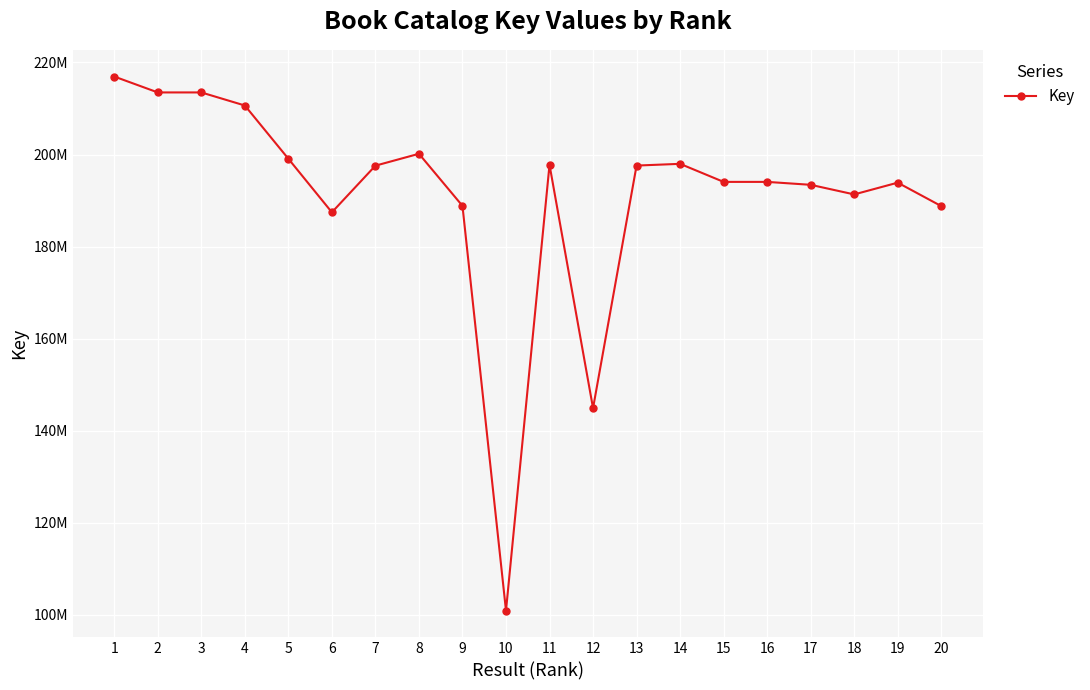

How many interior local valleys (lower than both neighbors) does the data have?

5